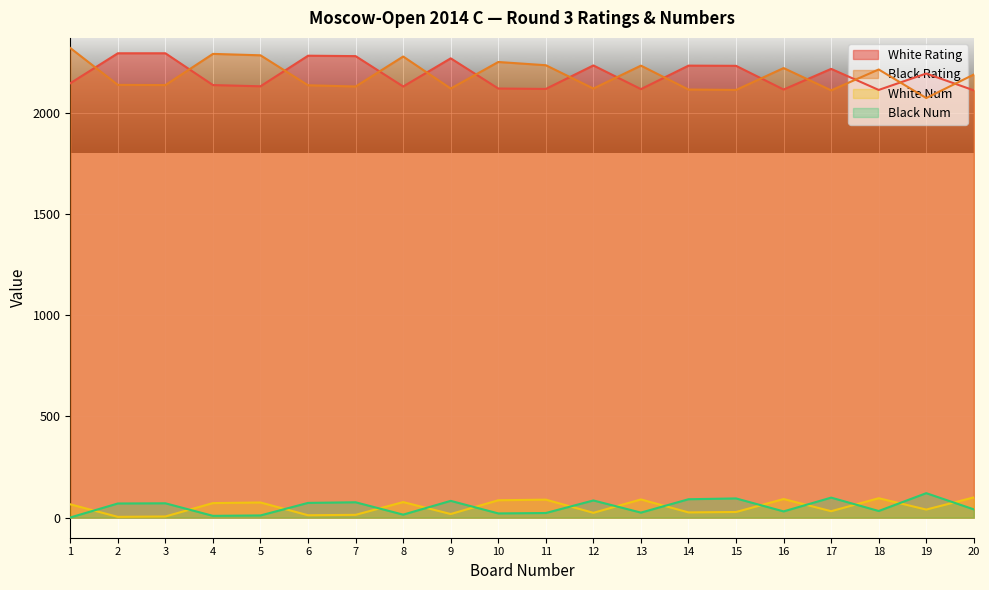

True or false: Black Num has a value of 29 at 10.

False